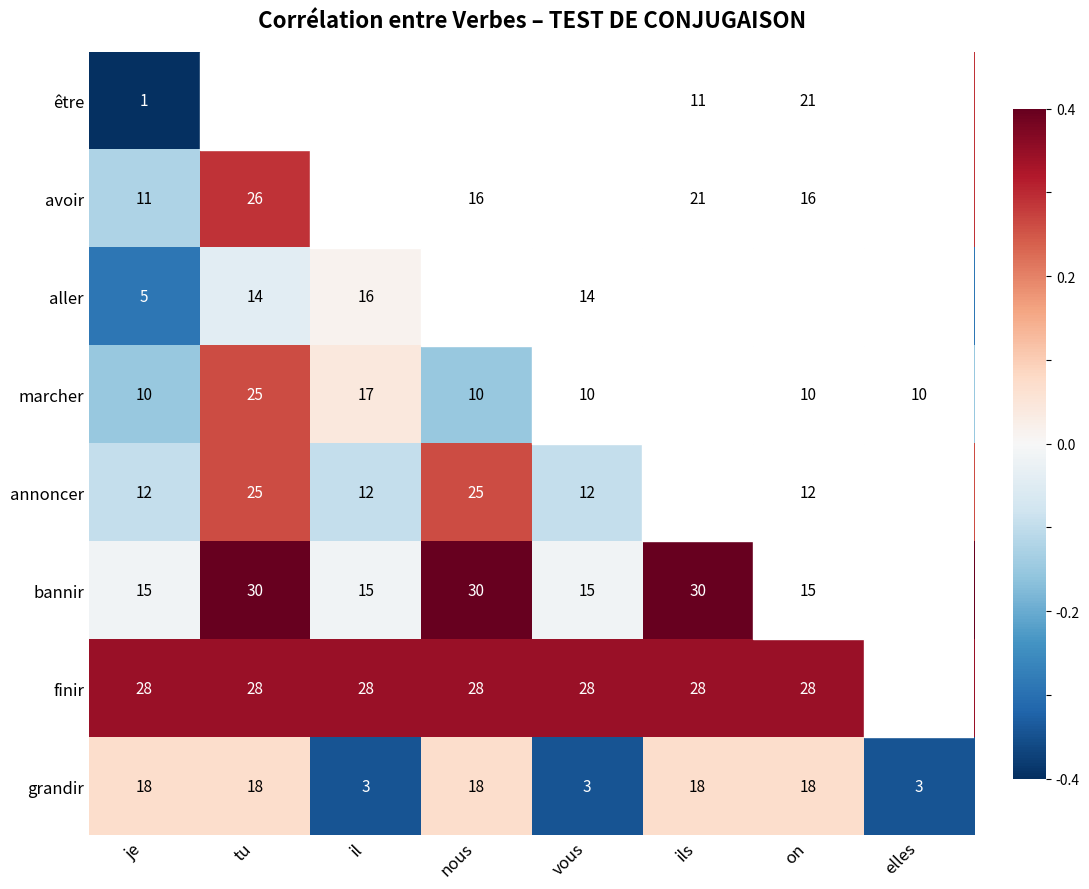

What is the difference between the maximum and minimum values in the avoir series?

20